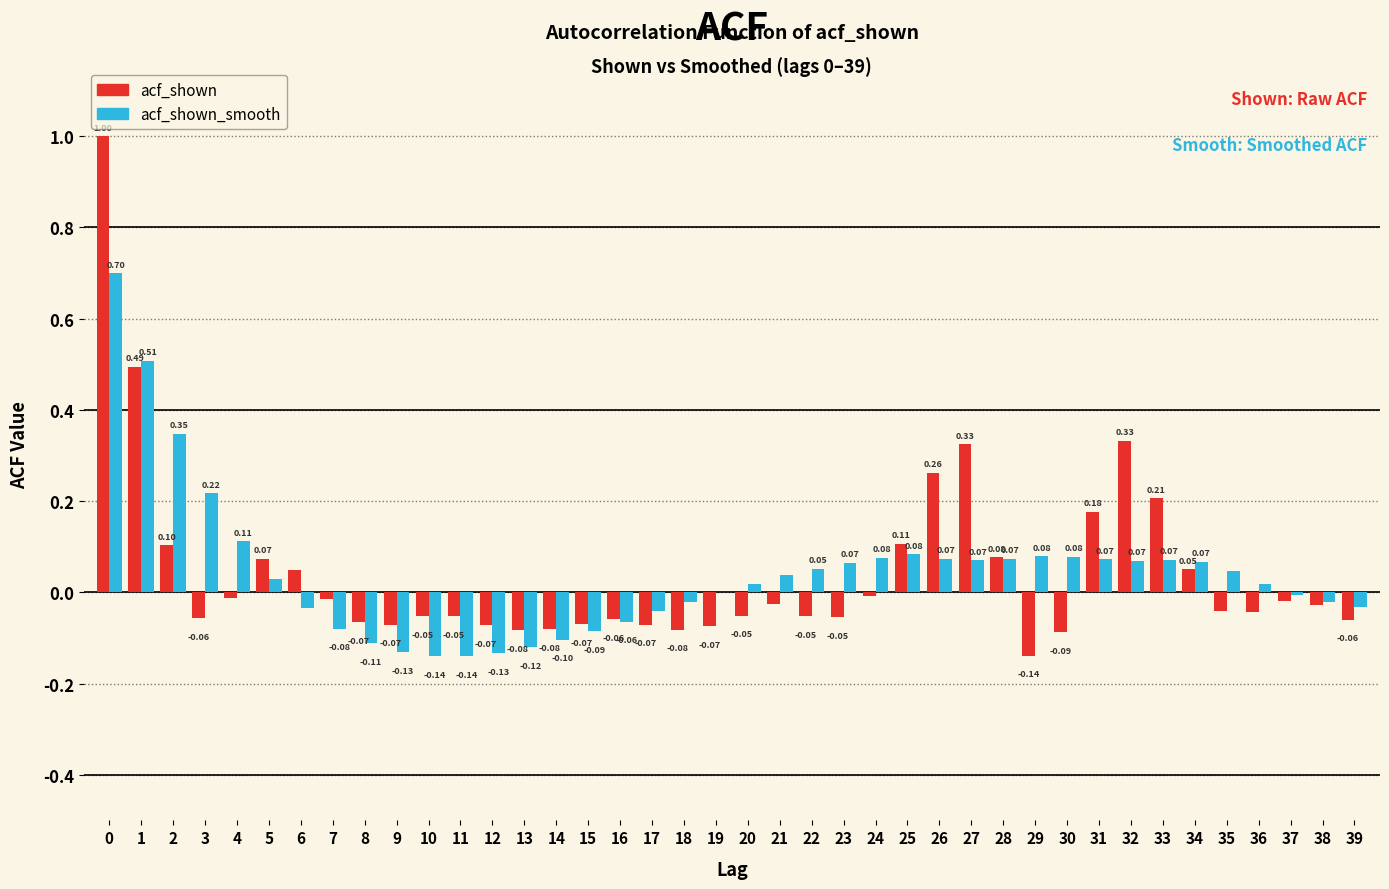

Which series has the largest total across all categories?

acf_shown